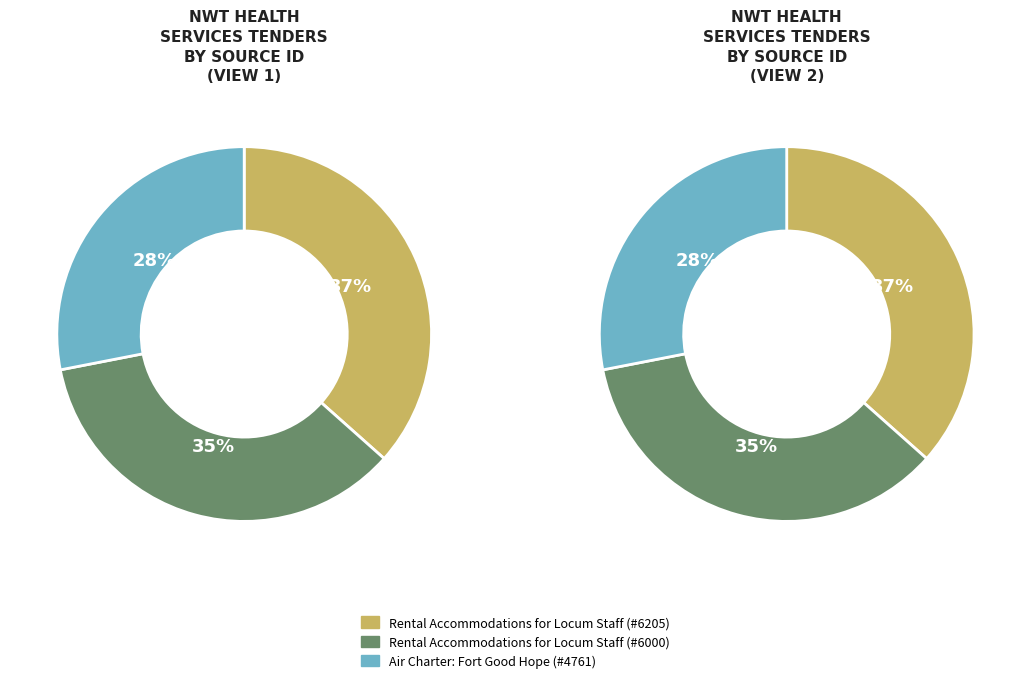

True or false: Rental Accommodations for Locum Staff (2022-23 #6000) accounts for 35% of the total.

True